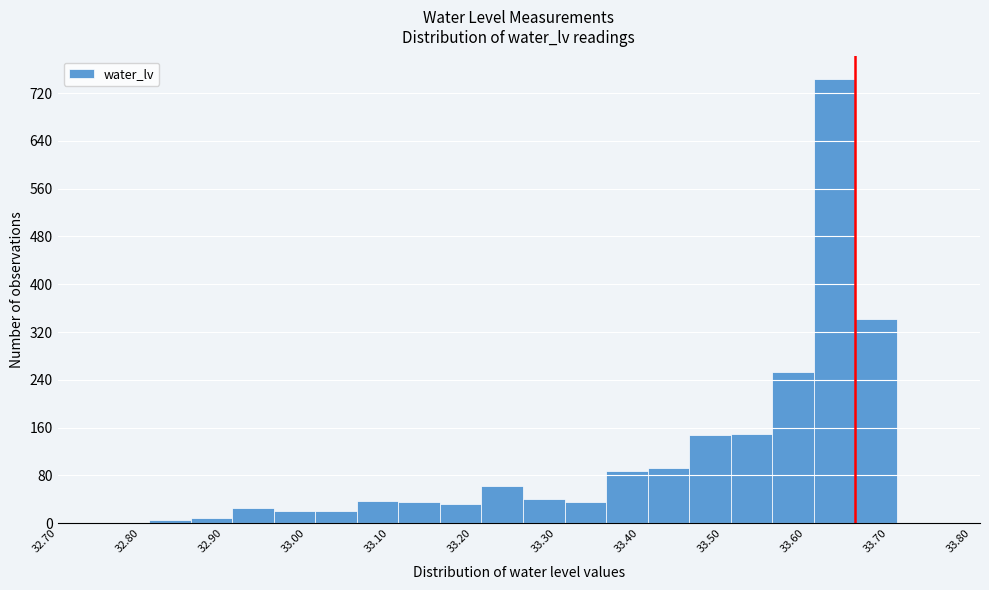

Which range on the x-axis has the tallest bar?

33.61 to 33.66